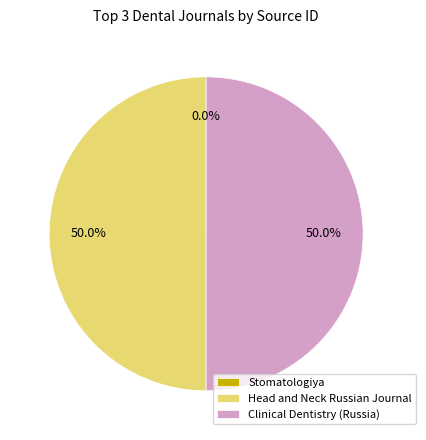

What is the ratio of the value at Clinical Dentistry (Russia) to the value at Head and Neck Russian Journal?

1.0